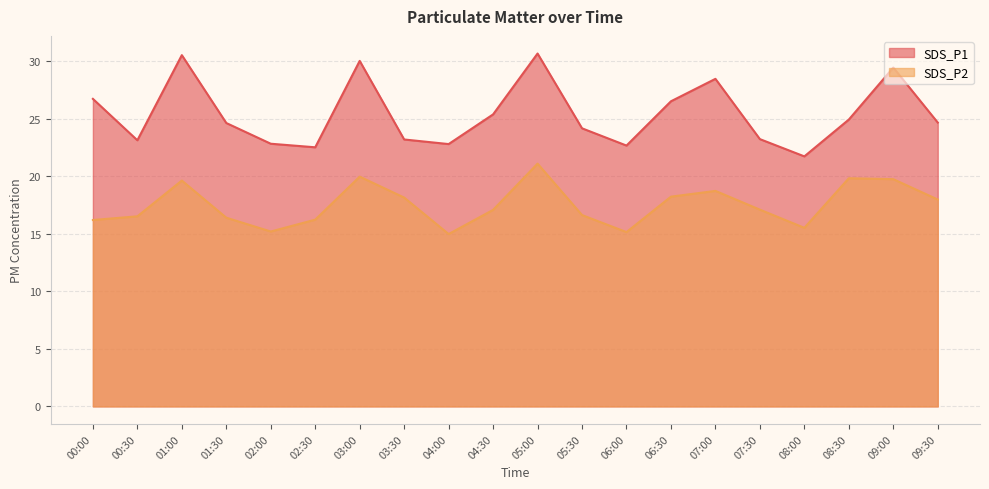

Which category has the lowest value in the SDS_P2 series?

04:00